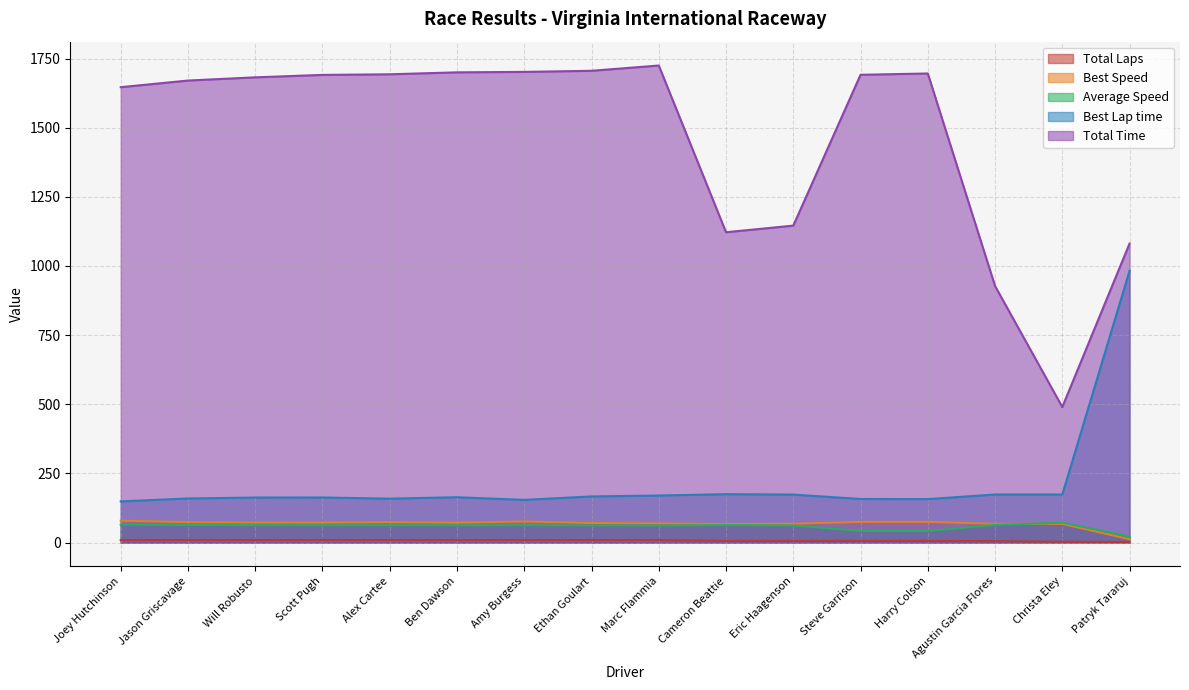

How many values in the Best Lap time series exceed 163?

8